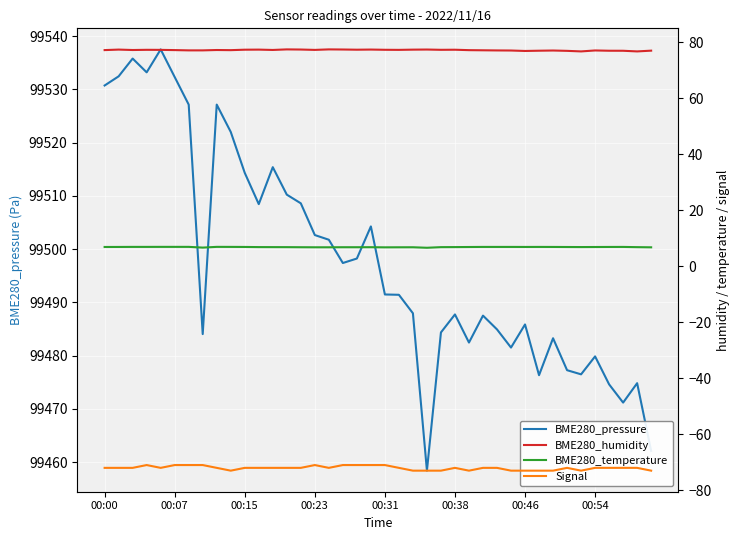

The value of BME280_pressure at 00:46 is 99485.8. True or false?

True